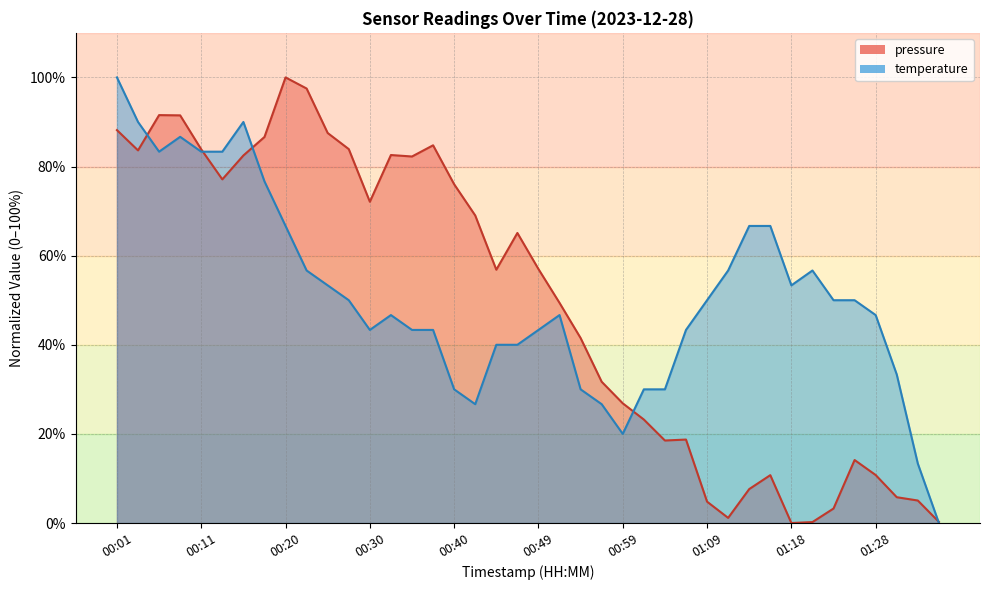

After their last crossing, which series has the higher values: pressure or temperature?

pressure